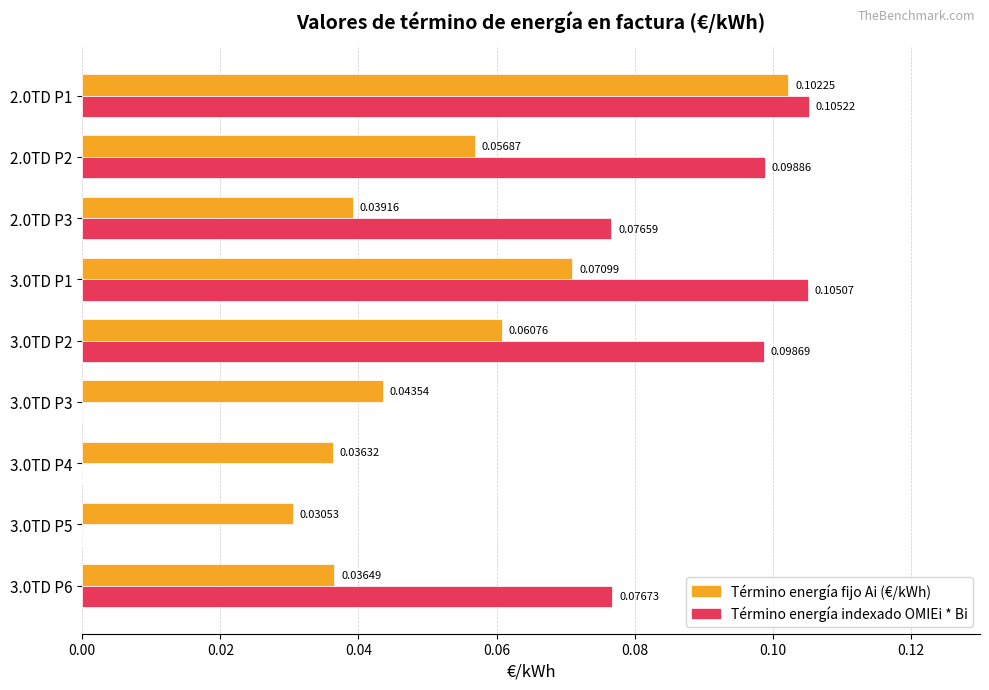

Which series changed the most between 2.0TD P3 and 3.0TD P3?

Término energía indexado OMIEi * Bi